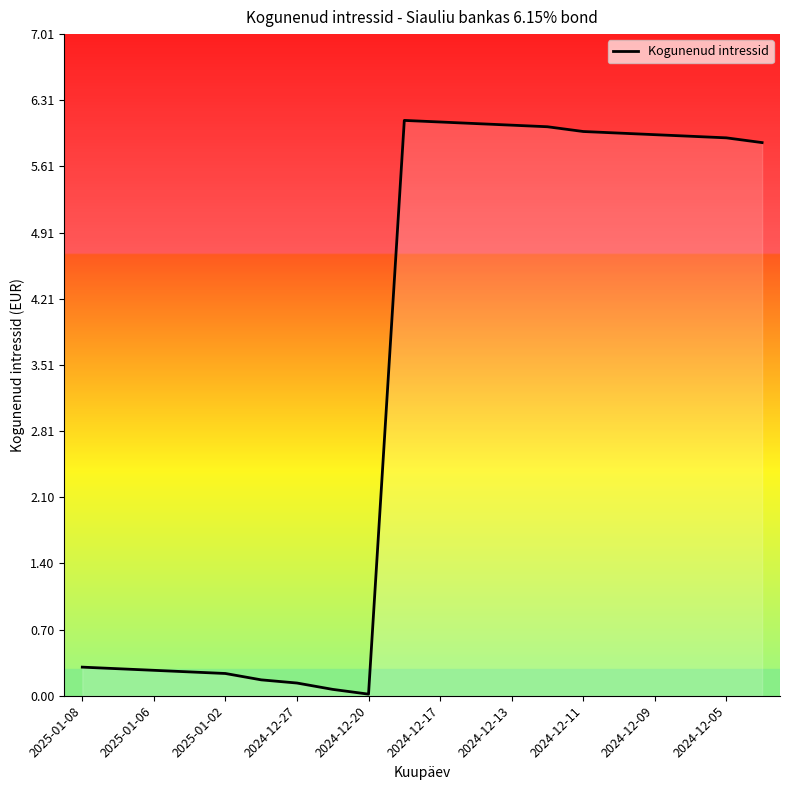

What is the greatest value displayed?

6.1